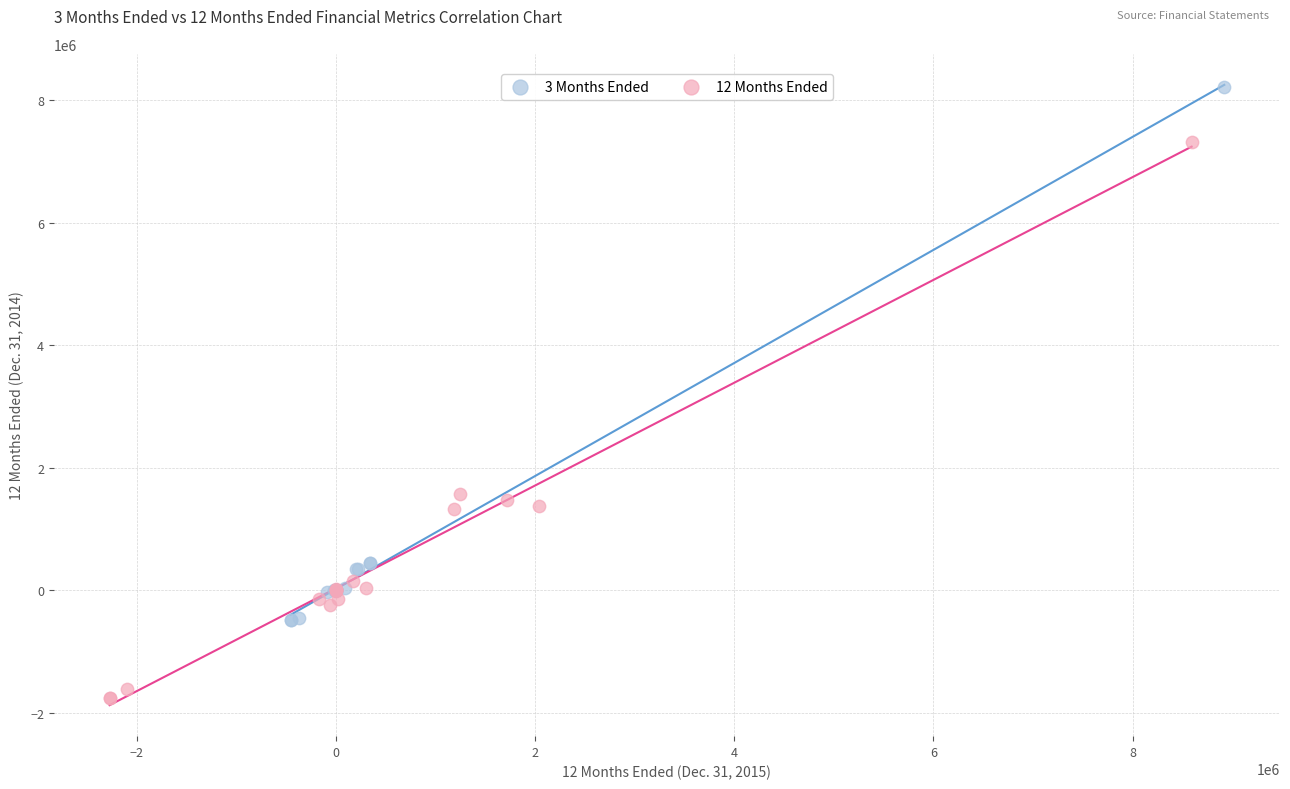

Which series has the widest spread of Y values?

12 Months Ended